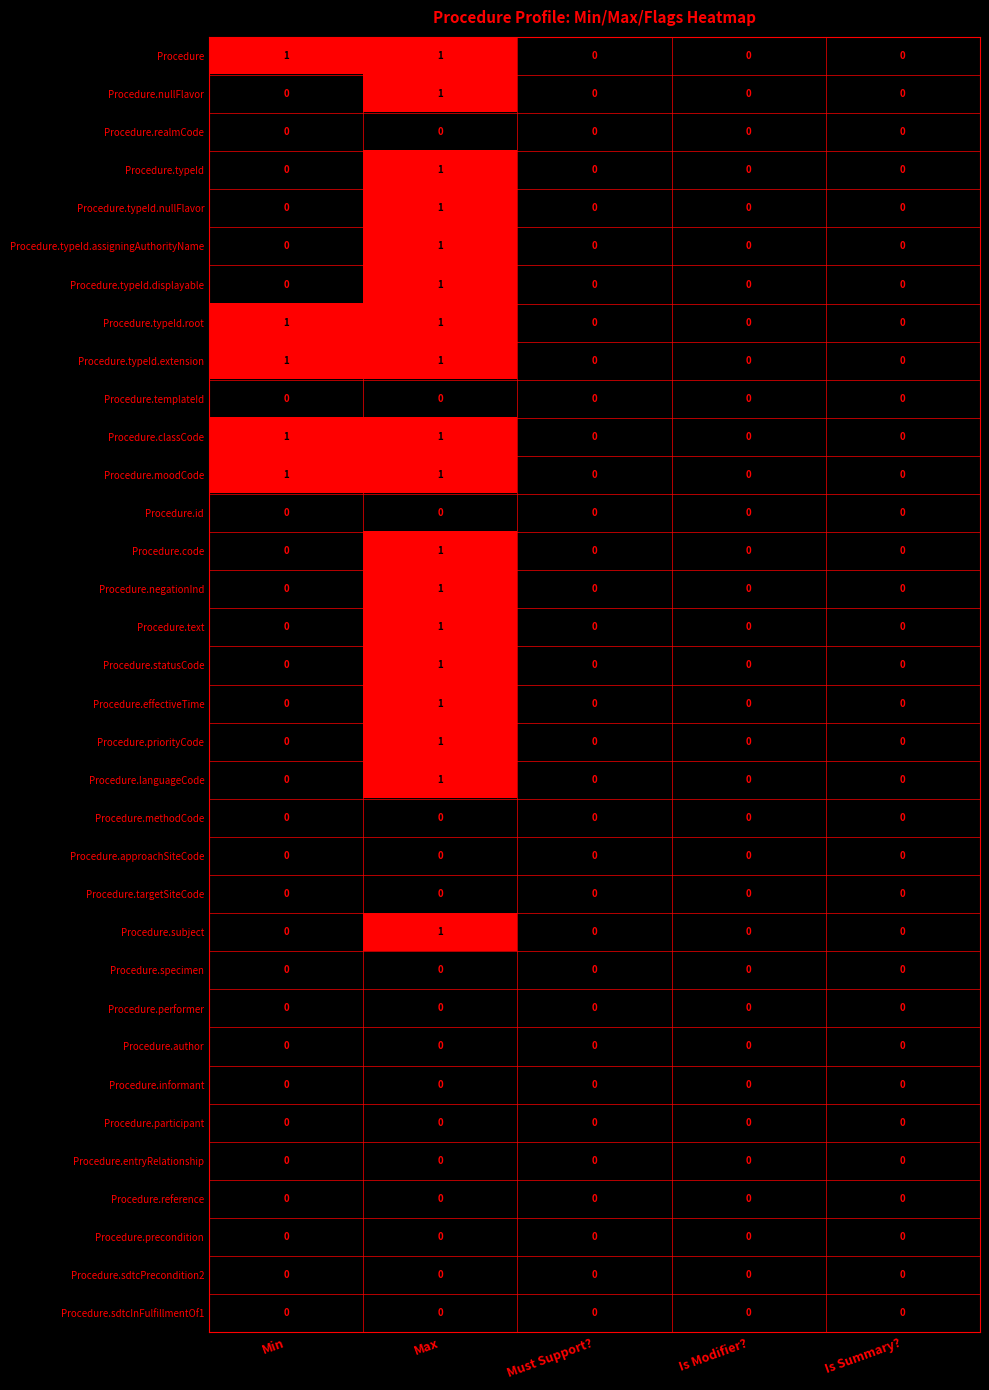

How many Procedure.moodCode values are between 0 and 1?

5